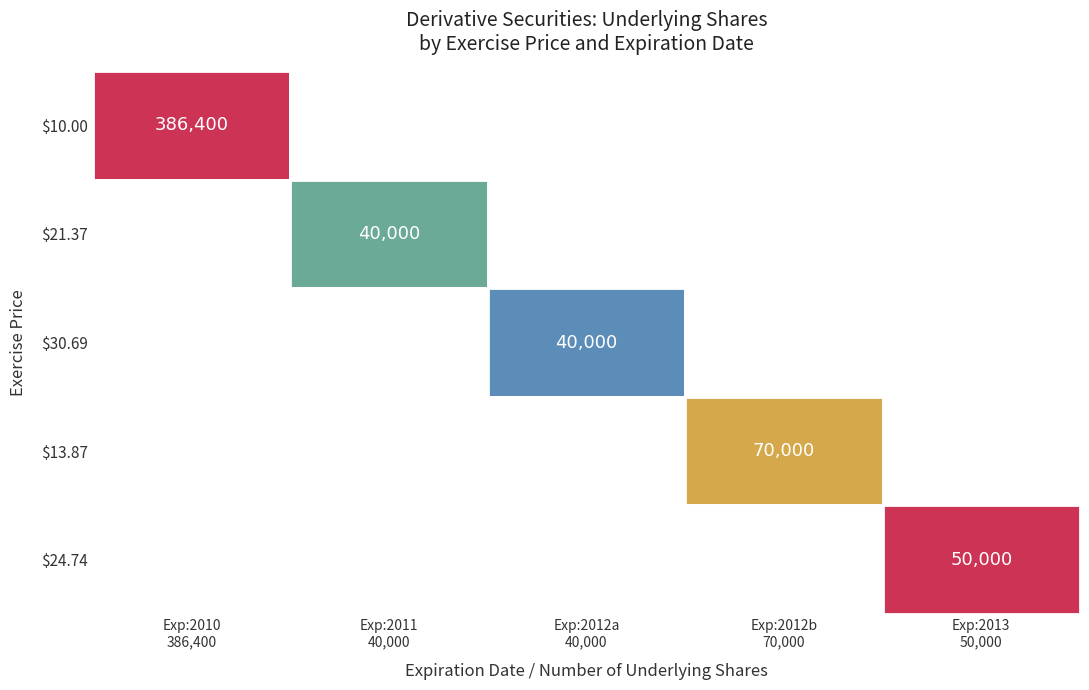

List the labels in order of Employee Stock Option (Right to Buy) @ 10.00 value, largest first.

0, 1, 2, 3, 4